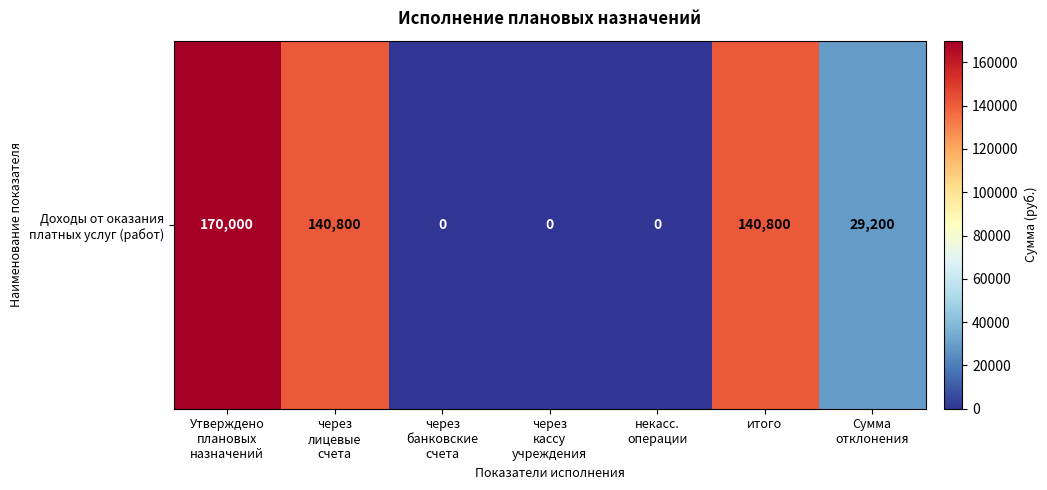

Reading left to right, list all the values displayed in this chart.

170000	140800	0	0	0	140800	29200